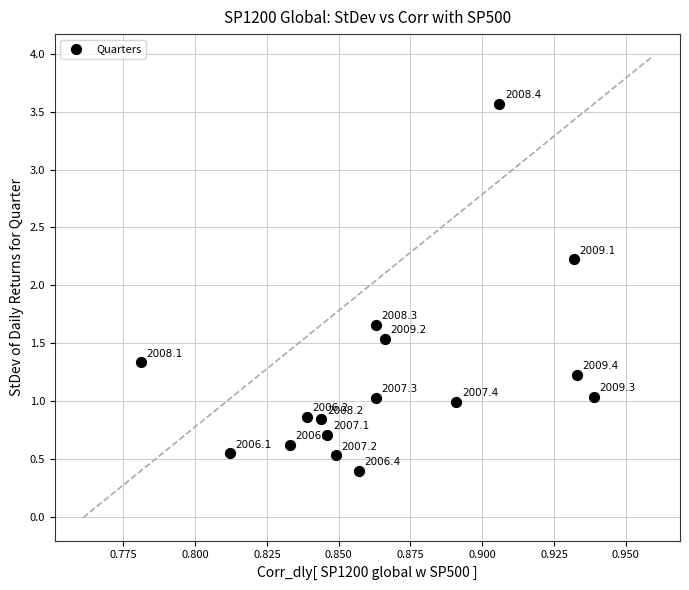

What Y value in the scatter plot is closest to 1?

1.0